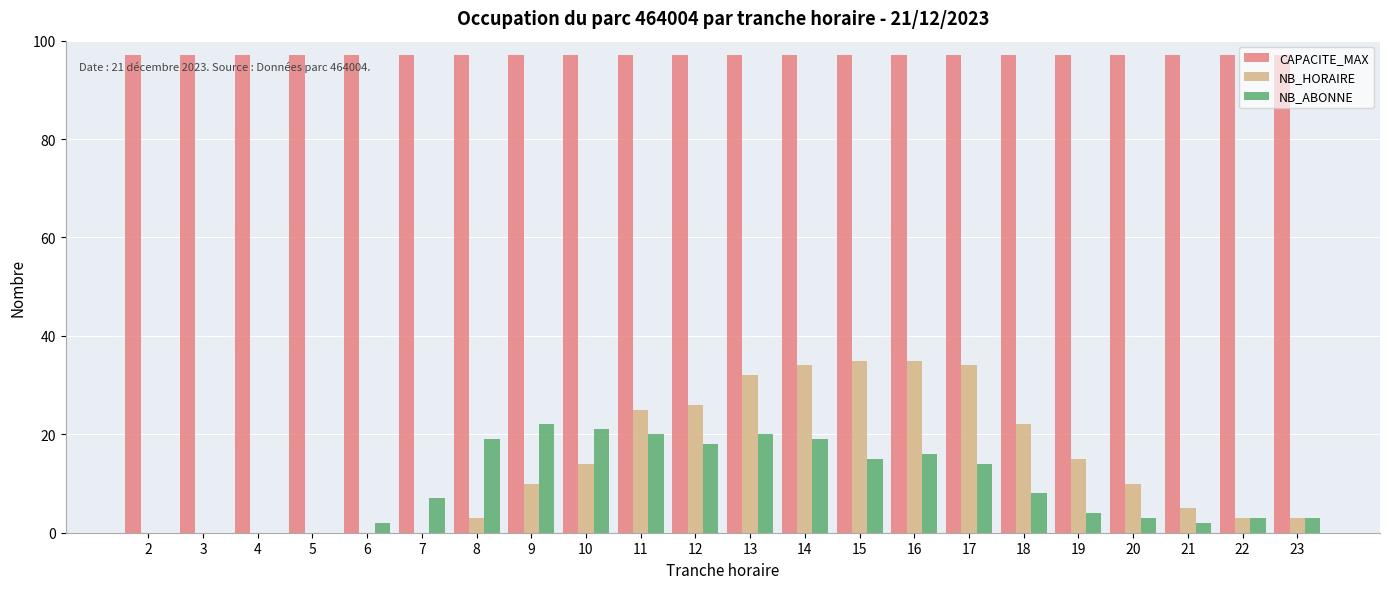

Which series has the largest total across all categories?

CAPACITE_MAX